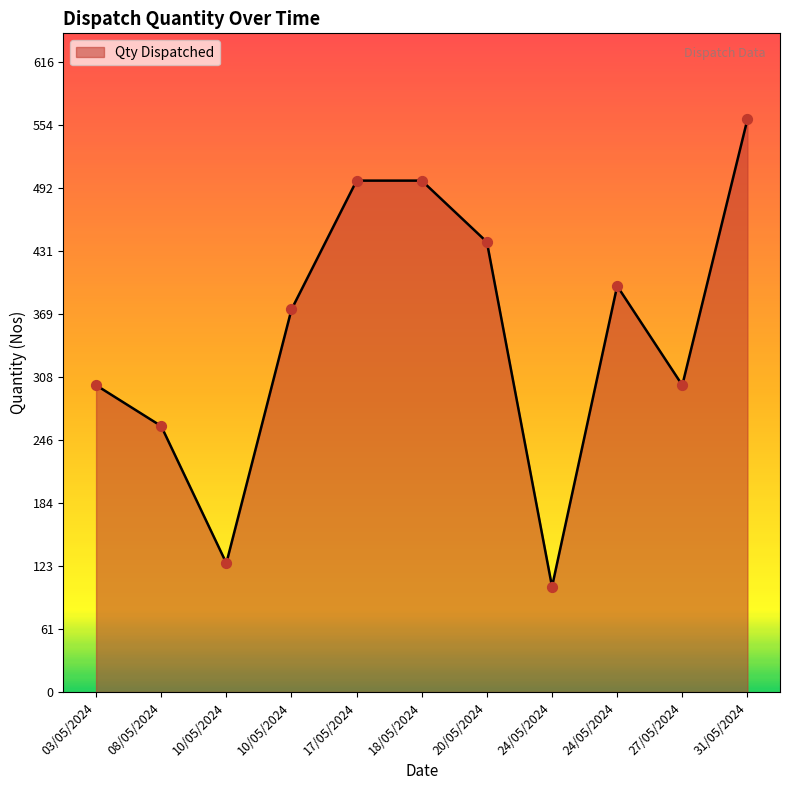

Is this an area chart (filled region under the line)?

Yes